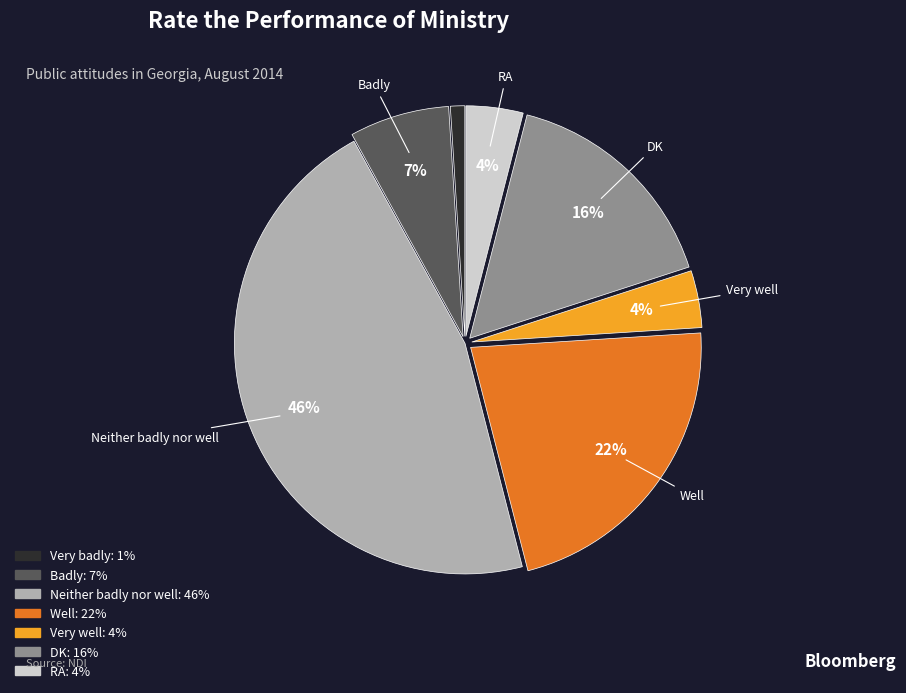

What is the ratio of the value at DK to the value at Neither badly nor well?

0.3